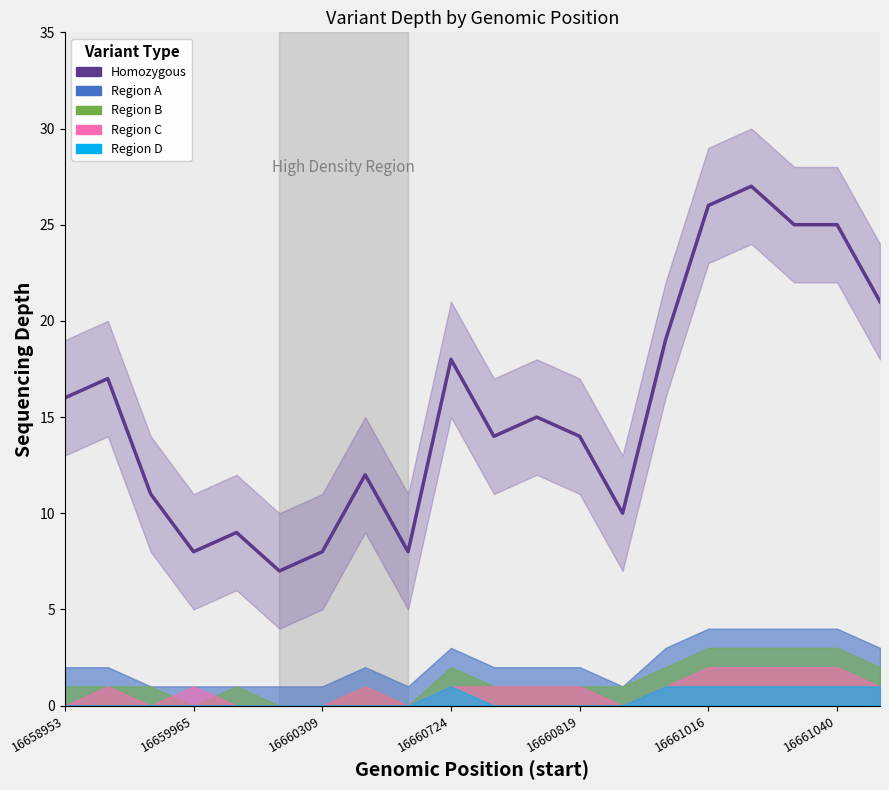

Reading left to right, transcribe all the data shown in this chart.

16	17	11	8	9	7	8	12	8	18	14	15	14	10	19	26	27	25	25	21